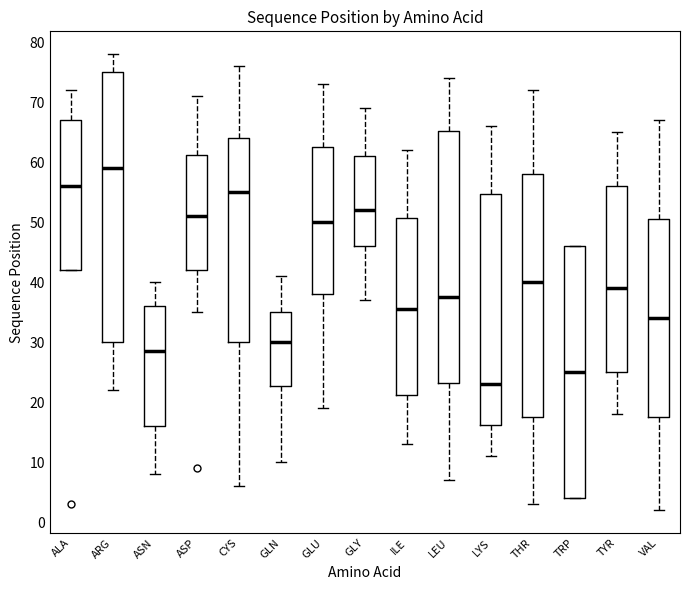

Reading left to right, transcribe this box plot: for each box, give where its median line is, the range the box spans, and where its two whiskers end, as read against the y-axis. The values are not printed on the chart, so give them approximately, as read against the axis.

ALA: median 56, box 42 to 67, whiskers 42 to 72
ARG: median 59, box 30 to 75, whiskers 22 to 78
ASN: median 29, box 16 to 36, whiskers 8 to 40
ASP: median 51, box 42 to 61, whiskers 35 to 71
CYS: median 55, box 30 to 64, whiskers 6 to 76
GLN: median 30, box 23 to 35, whiskers 10 to 41
GLU: median 50, box 38 to 63, whiskers 19 to 73
GLY: median 52, box 46 to 61, whiskers 37 to 69
ILE: median 36, box 21 to 51, whiskers 13 to 62
LEU: median 38, box 23 to 65, whiskers 7 to 74
LYS: median 23, box 16 to 55, whiskers 11 to 66
THR: median 40, box 18 to 58, whiskers 3 to 72
TRP: median 25, box 4 to 46, whiskers 4 to 46
TYR: median 39, box 25 to 56, whiskers 18 to 65
VAL: median 34, box 18 to 51, whiskers 2 to 67